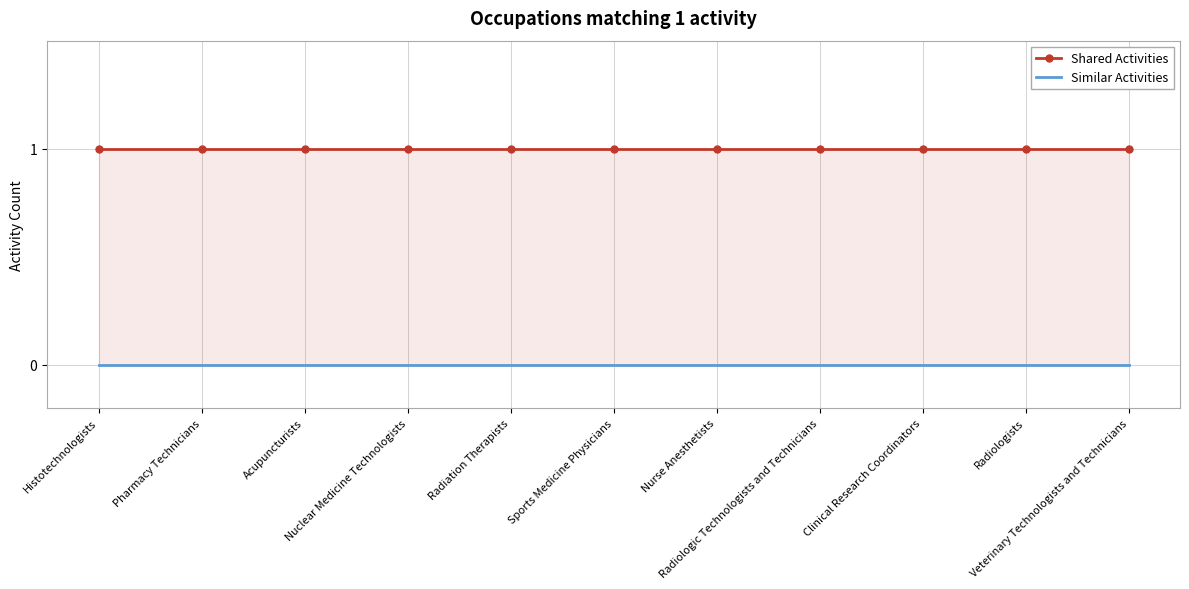

True or false: Shared Activities and Similar Activities cross at least once.

False